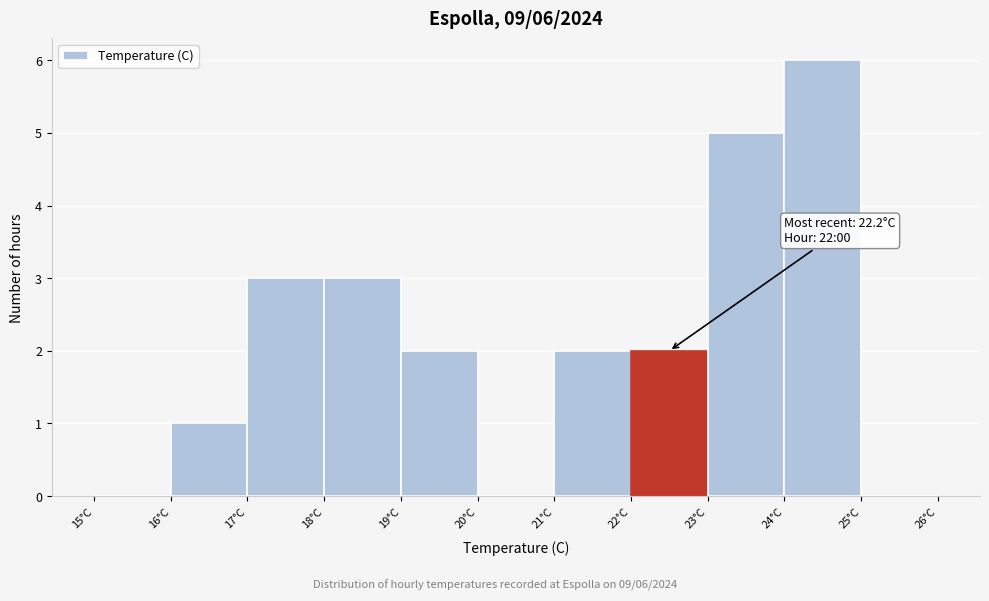

Over which range of the x-axis is the bar tallest?

24 to 25